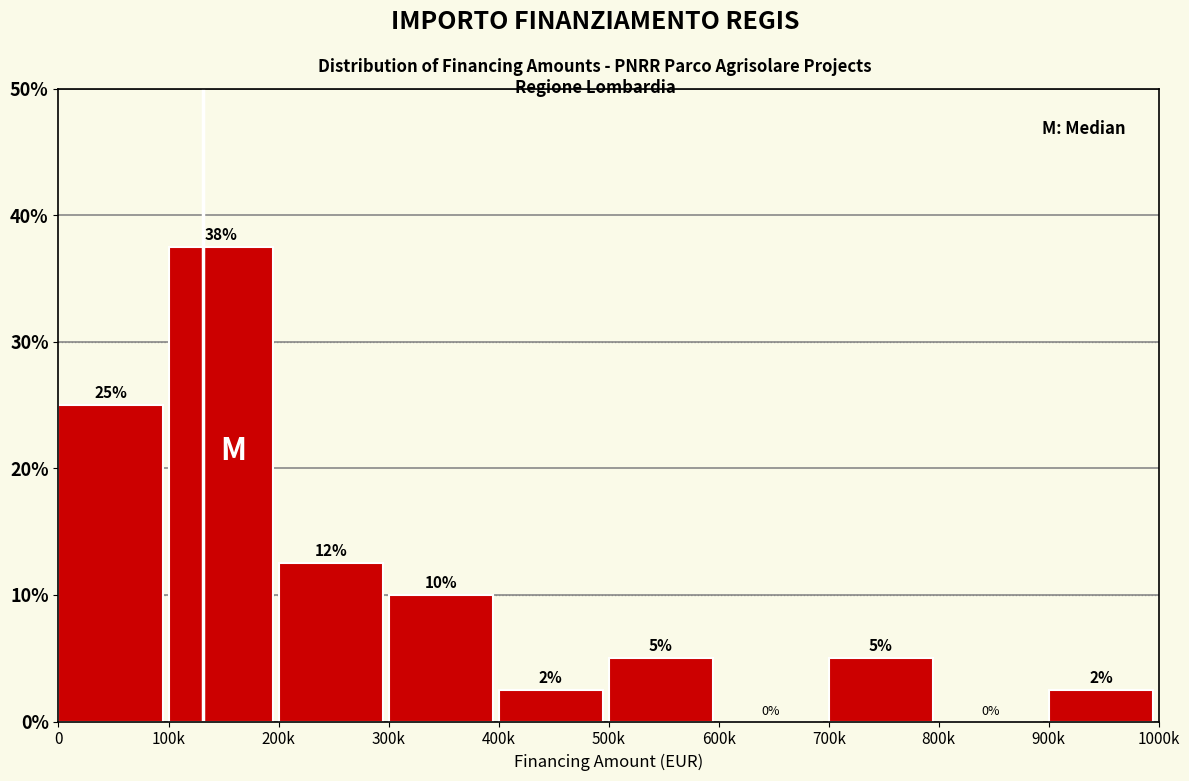

Is it true that the value at 500k is 7.8?

False